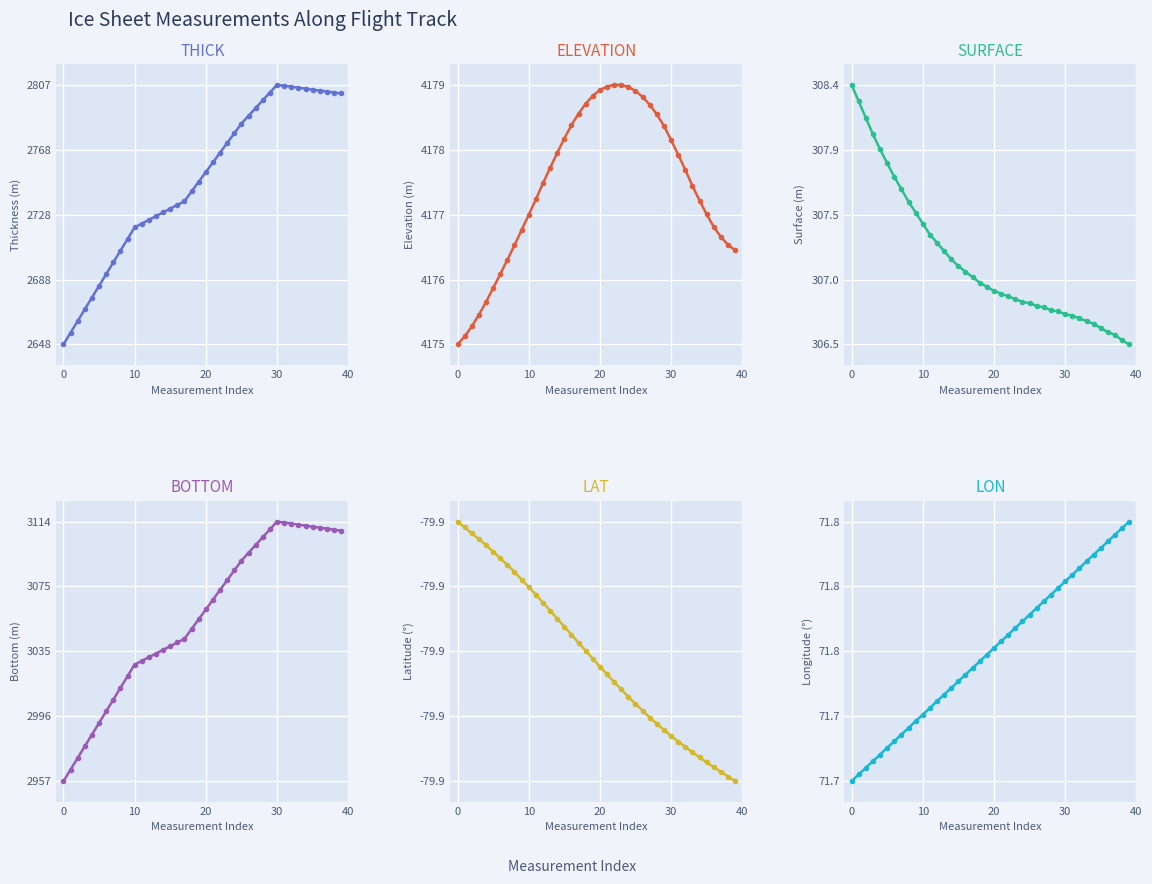

True or false: ELEVATION and BOTTOM cross at least once.

False